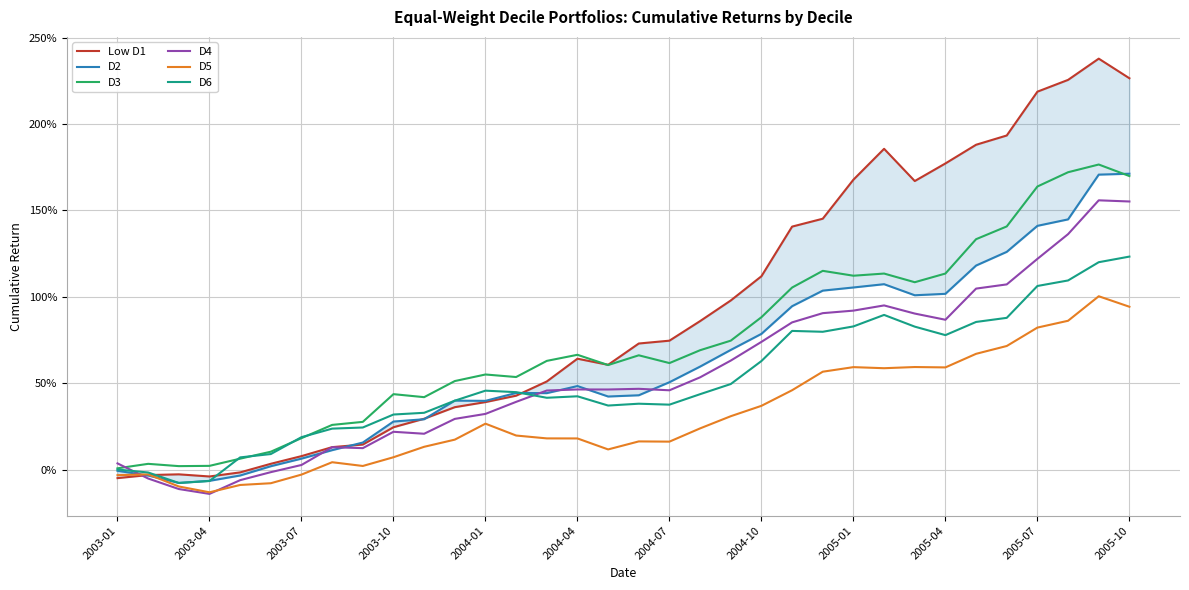

The value of D4 at 2003-04 is -0.1. True or false?

True